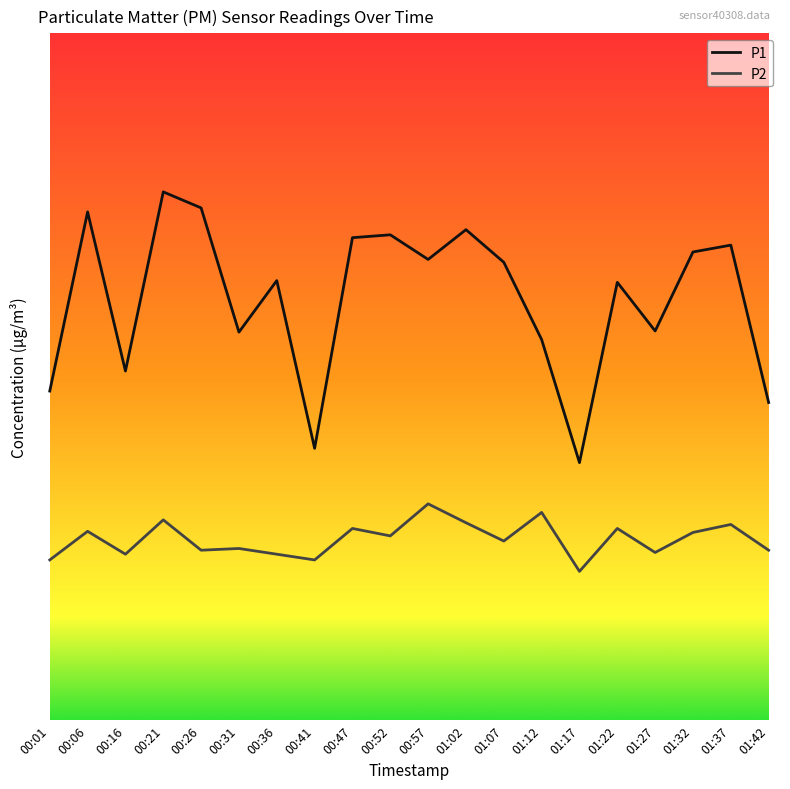

Rank the series by their average value, from highest to lowest.

P1, P2